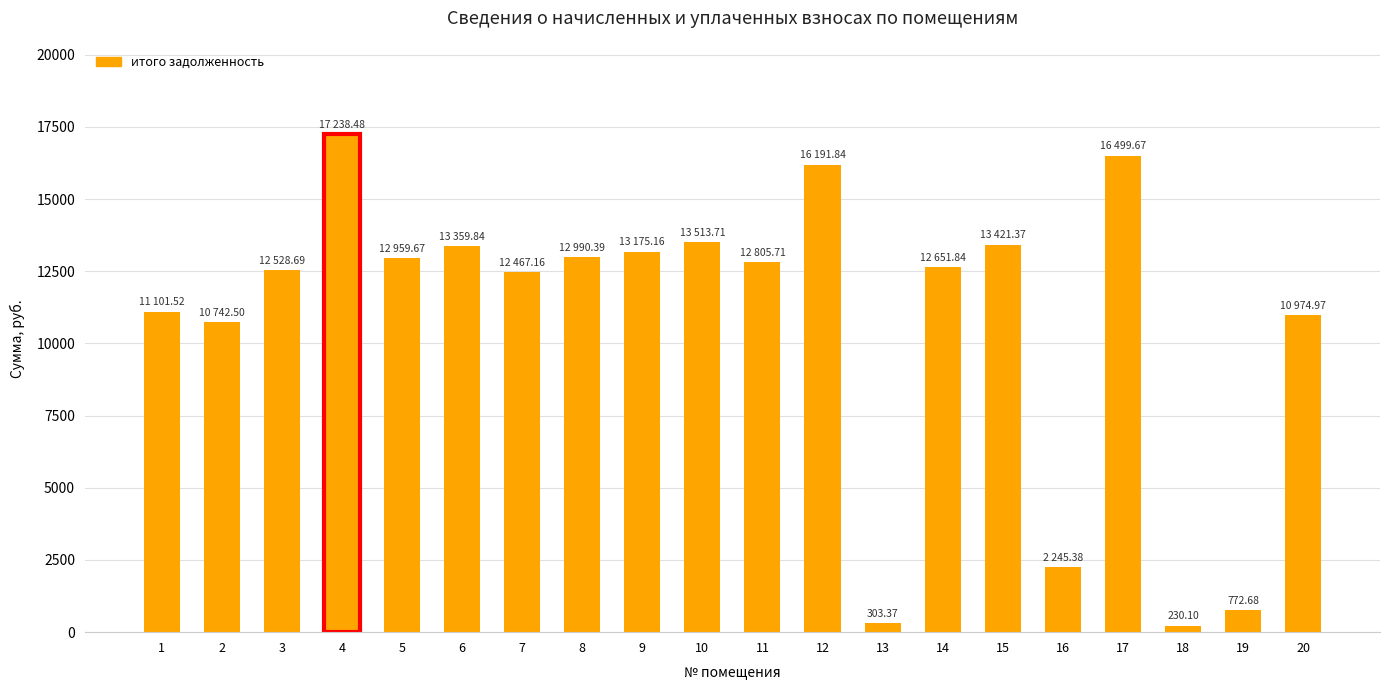

How many bars are there in total?

20